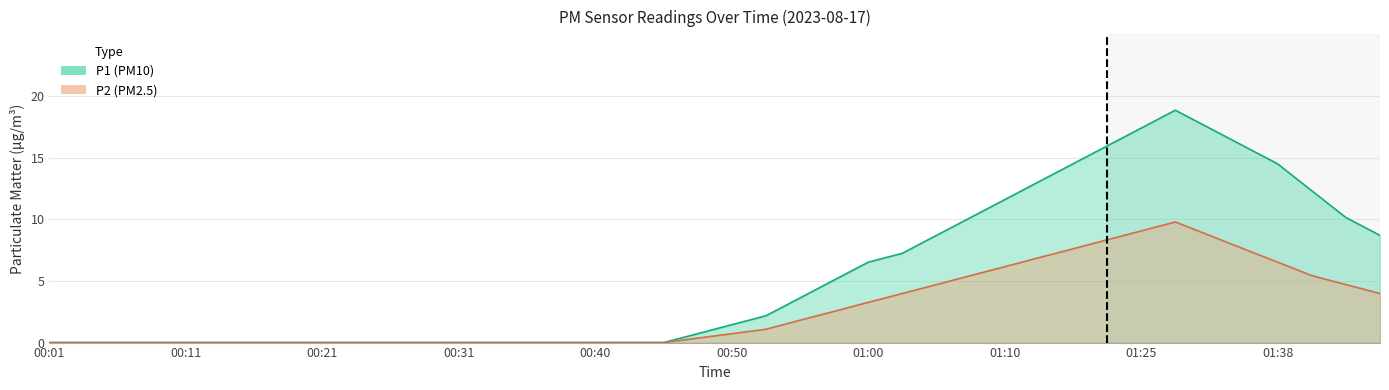

What is the label of the 14th point from the left?

00:33